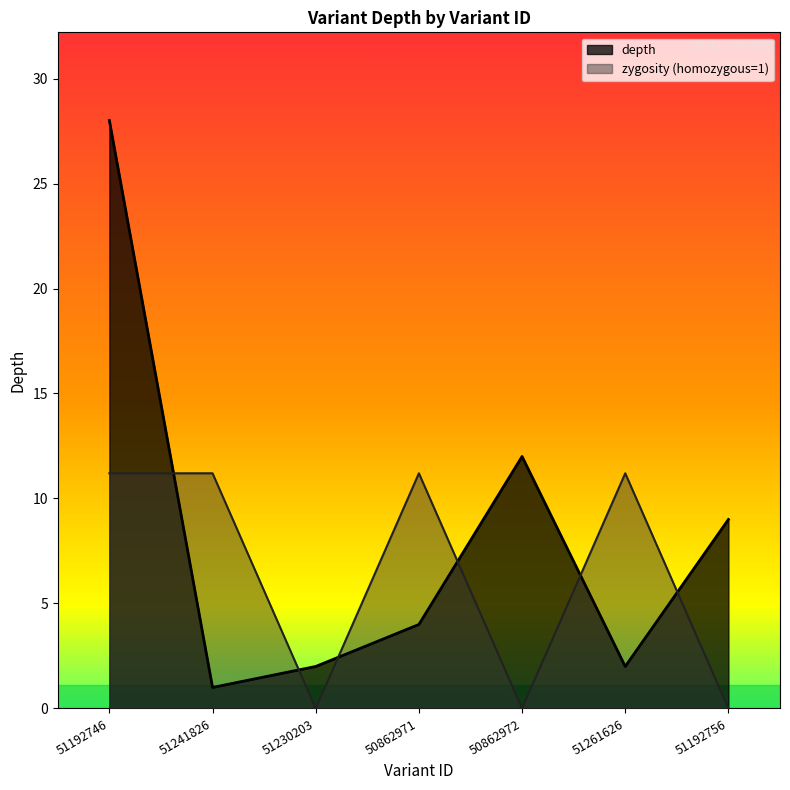

At which category is the sum across all series the highest?

51192746